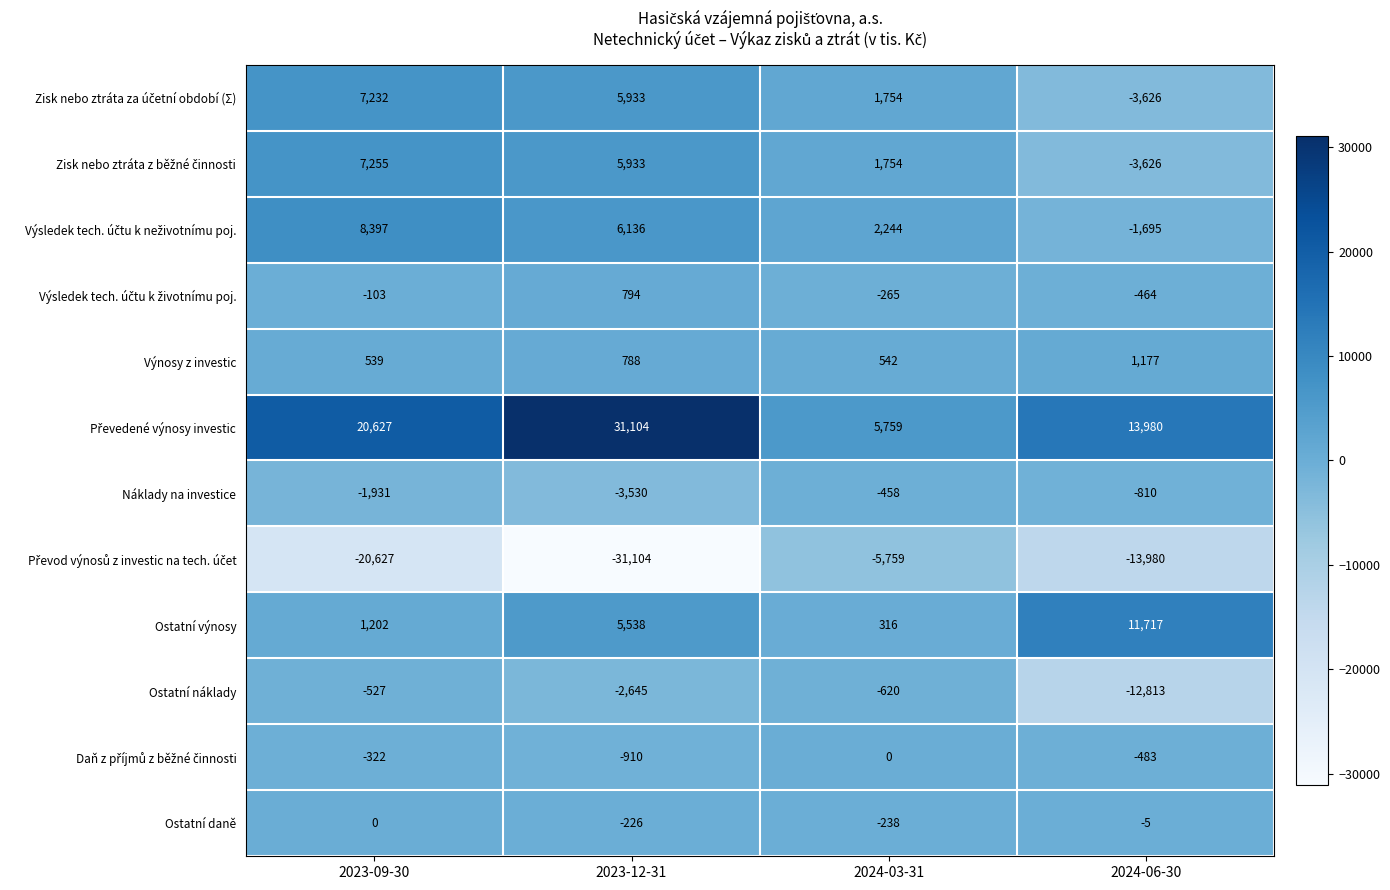

What is the approximate value of Ostatní náklady at 2024-03-31, to the nearest 10?

-620